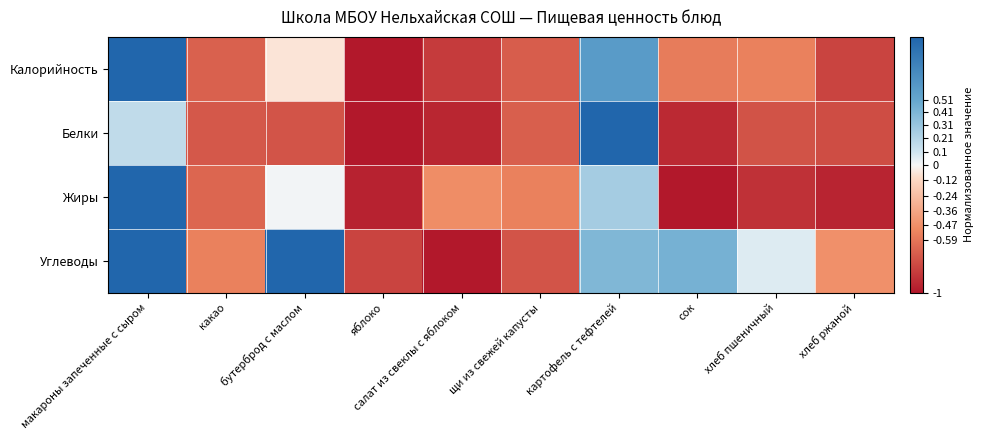

At which category does the chart reach its minimum across all series?

яблоко